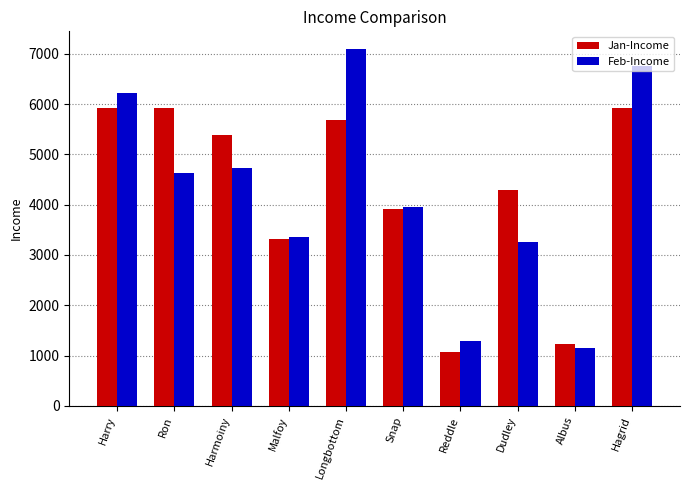

Is the value of Jan-Income at Harry greater than the value of Feb-Income at Dudley?

Yes